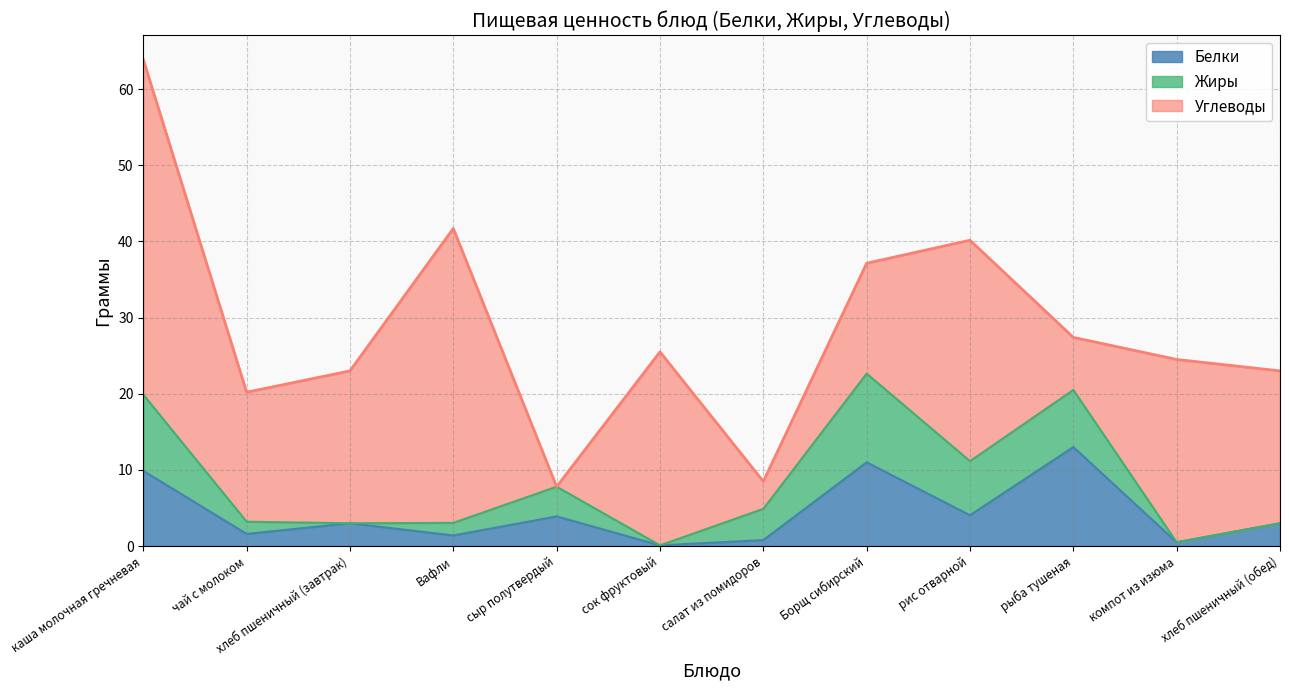

Reading left to right, list all the values displayed in this chart.

Белки: каша молочная гречневая=9.9	чай с молоком=1.6	хлеб пшеничный (завтрак)=3.0	Вафли=1.4	сыр полутвердый=3.9	сок фруктовый=0.1	салат из помидоров=0.8	Борщ сибирский=11.0	рис отварной=4.0	рыба тушеная=13.0	компот из изюма=0.5	хлеб пшеничный (обед)=3.0
Жиры: каша молочная гречневая=10.0	чай с молоком=1.6	хлеб пшеничный (завтрак)=0.0	Вафли=1.6	сыр полутвердый=3.9	сок фруктовый=0.0	салат из помидоров=4.1	Борщ сибирский=11.6	рис отварной=7.1	рыба тушеная=7.5	компот из изюма=0.0	хлеб пшеничный (обед)=0.0
Углеводы: каша молочная гречневая=44.0	чай с молоком=17.0	хлеб пшеничный (завтрак)=20.0	Вафли=38.6	сыр полутвердый=0.0	сок фруктовый=25.4	салат из помидоров=3.6	Борщ сибирский=14.5	рис отварной=29.0	рыба тушеная=6.9	компот из изюма=24.0	хлеб пшеничный (обед)=20.0